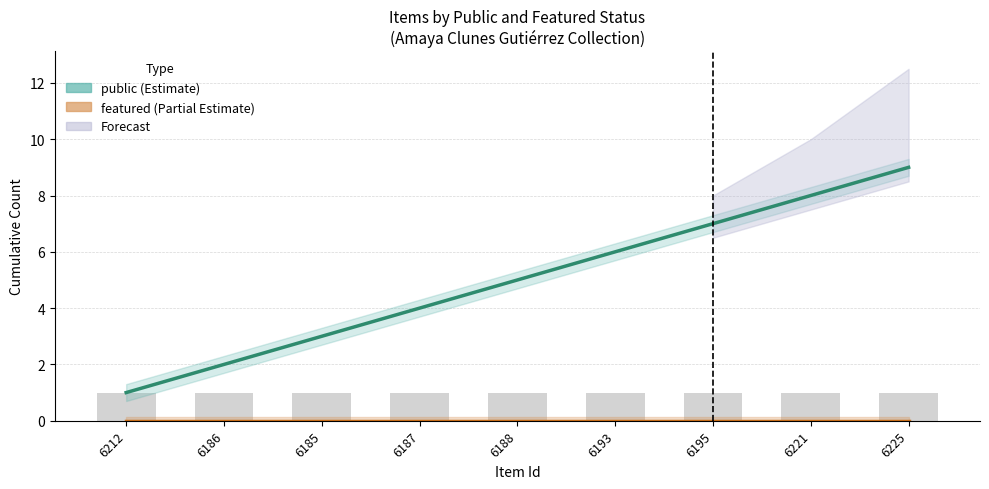

At which category does the chart reach its peak across all series?

6225